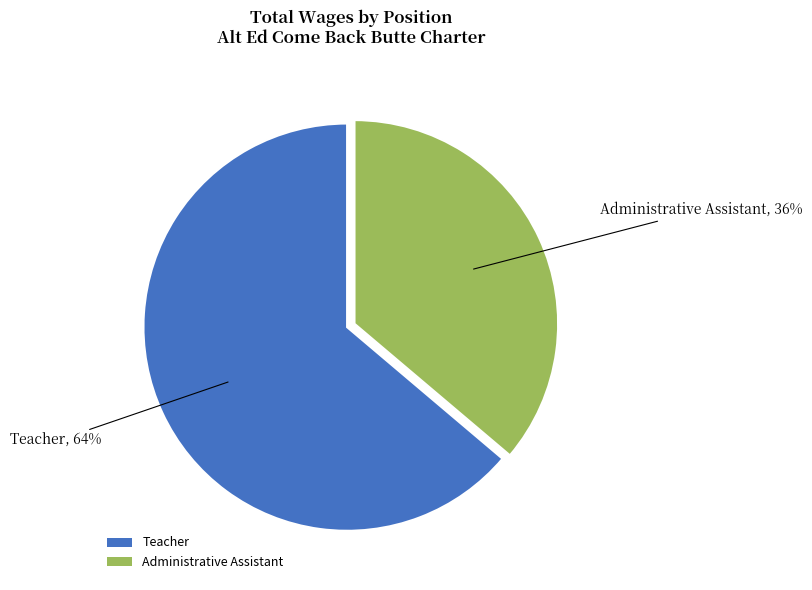

Count the number of slices in the pie.

2